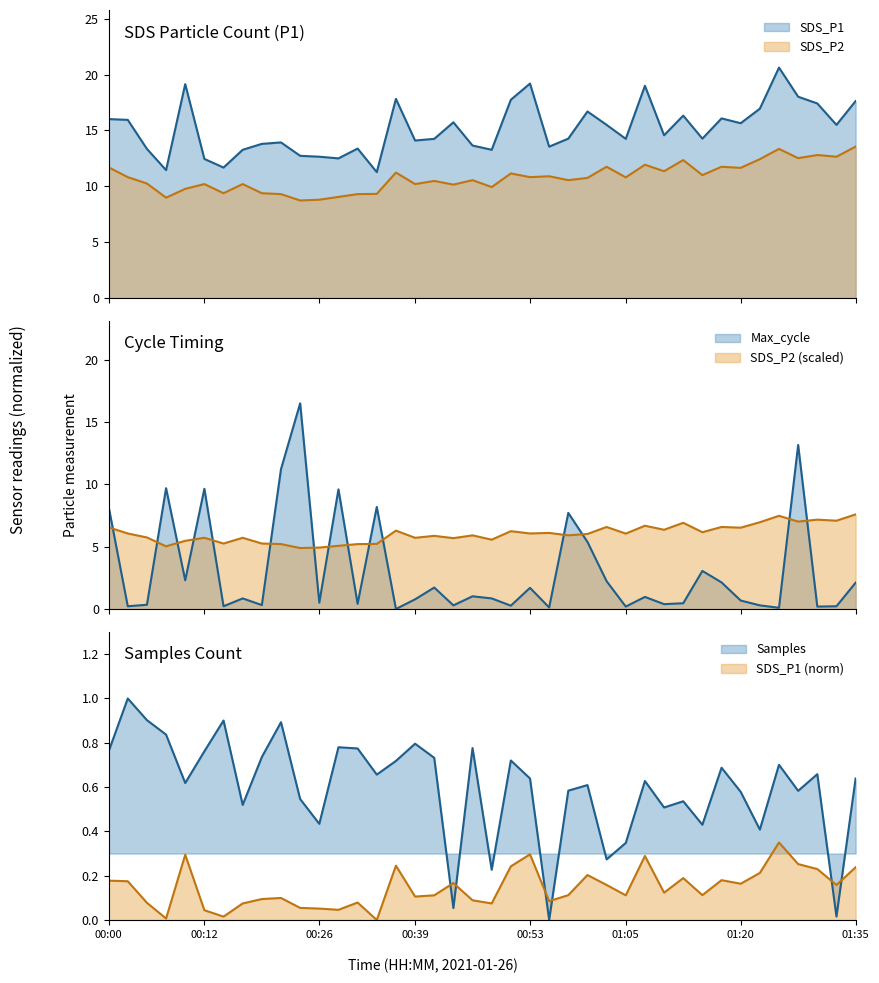

Between 01:05 and 01:13, which series saw the biggest shift?

SDS_P1